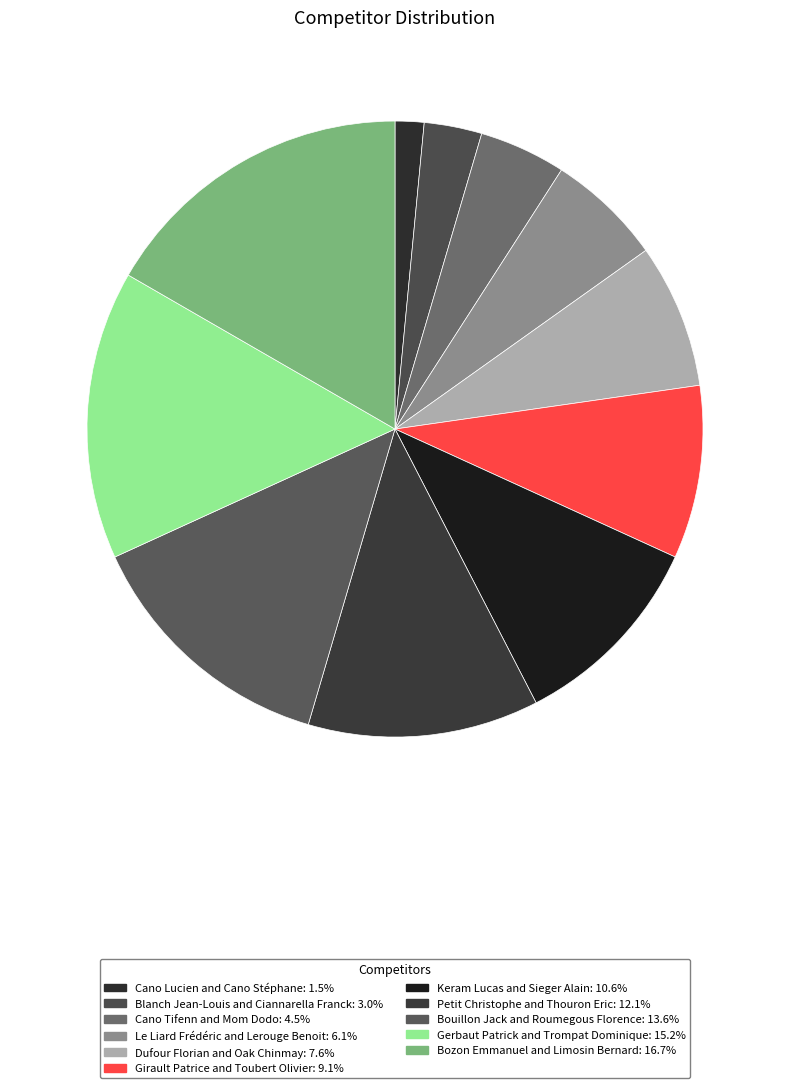

True or false: Girault Patrice and Toubert Olivier accounts for 9% of the total.

True